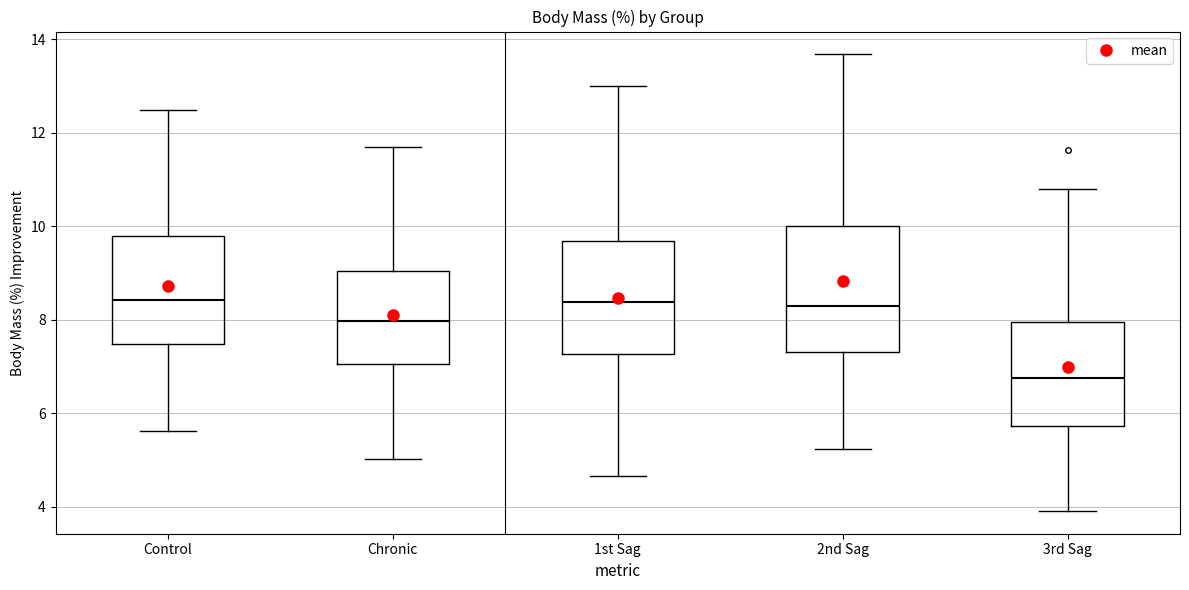

Reading left to right, transcribe this box plot: for each box, give where its median line is, the range the box spans, and where its two whiskers end, as read against the y-axis. The values are not printed on the chart, so give them approximately, as read against the axis.

Control: median 8.4, box 7.4 to 9.8, whiskers 5.6 to 12.4
Chronic: median 8.0, box 7.0 to 9.0, whiskers 5.0 to 11.6
1st Sag: median 8.4, box 7.2 to 9.6, whiskers 4.6 to 13.0
2nd Sag: median 8.2, box 7.4 to 10.0, whiskers 5.2 to 13.6
3rd Sag: median 6.8, box 5.8 to 8.0, whiskers 4.0 to 10.8